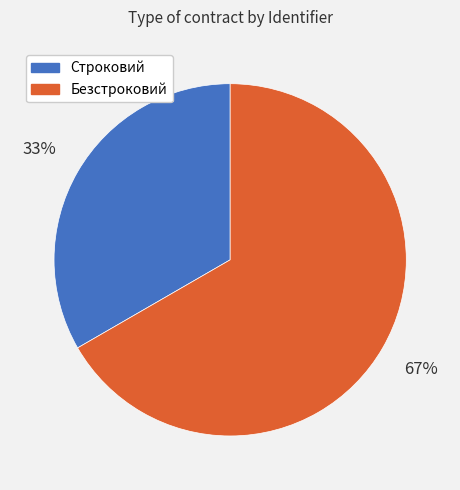

Which category has the biggest portion of the pie?

Безстроковий